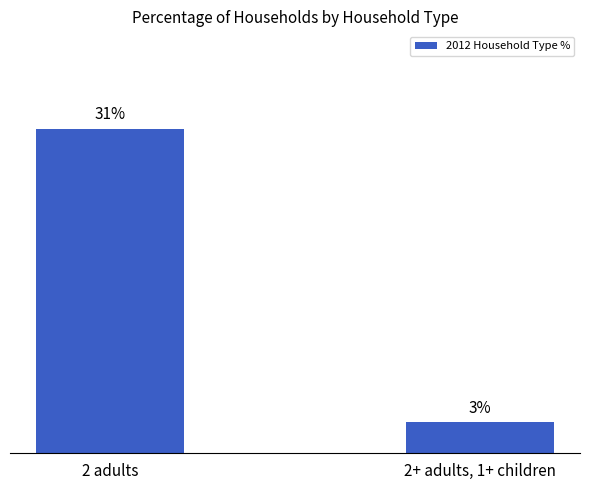

Rank the categories by value from highest to lowest.

2 adults, 2+ adults, 1+ children